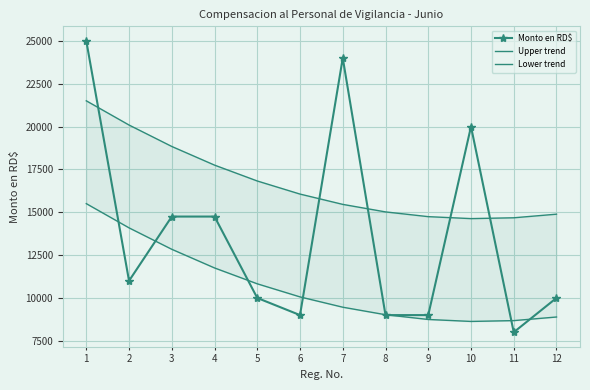

What are all the series names shown in the legend?

Monto en RD$, Upper trend, Lower trend